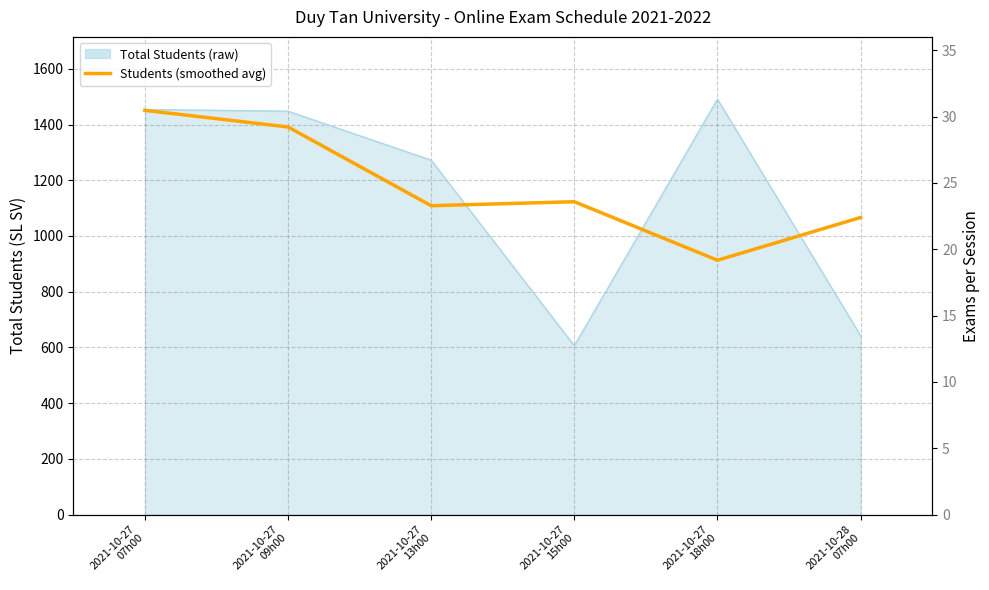

How many data points are above 1123?

2